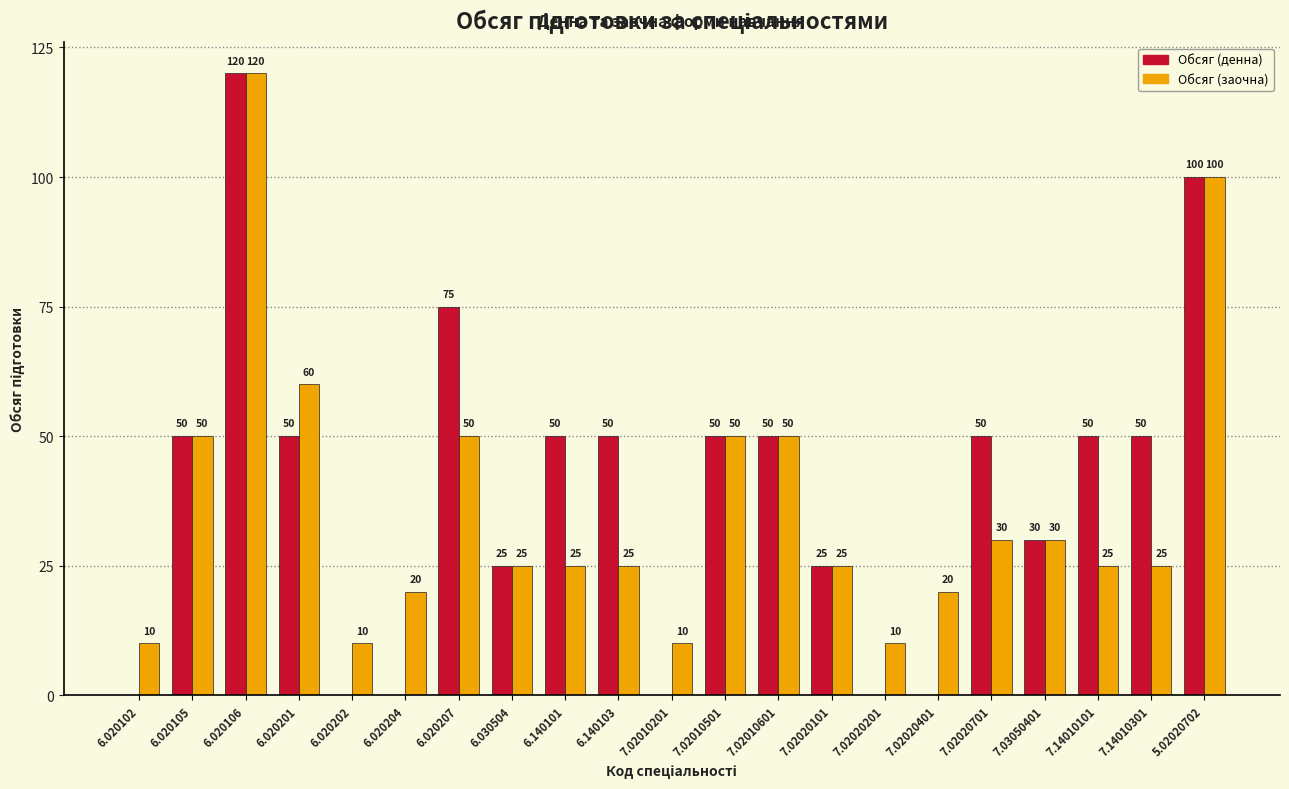

Reading left to right, list all the values displayed in this chart.

Обсяг (денна): 6.020102=0	6.020105=50	6.020106=120	6.020201=50	6.020202=0	6.020204=0	6.020207=75	6.030504=25	6.140101=50	6.140103=50	7.02010201=0	7.02010501=50	7.02010601=50	7.02020101=25	7.02020201=0	7.02020401=0	7.02020701=50	7.03050401=30	7.14010101=50	7.14010301=50	5.02020702=100
Обсяг (заочна): 6.020102=10	6.020105=50	6.020106=120	6.020201=60	6.020202=10	6.020204=20	6.020207=50	6.030504=25	6.140101=25	6.140103=25	7.02010201=10	7.02010501=50	7.02010601=50	7.02020101=25	7.02020201=10	7.02020401=20	7.02020701=30	7.03050401=30	7.14010101=25	7.14010301=25	5.02020702=100